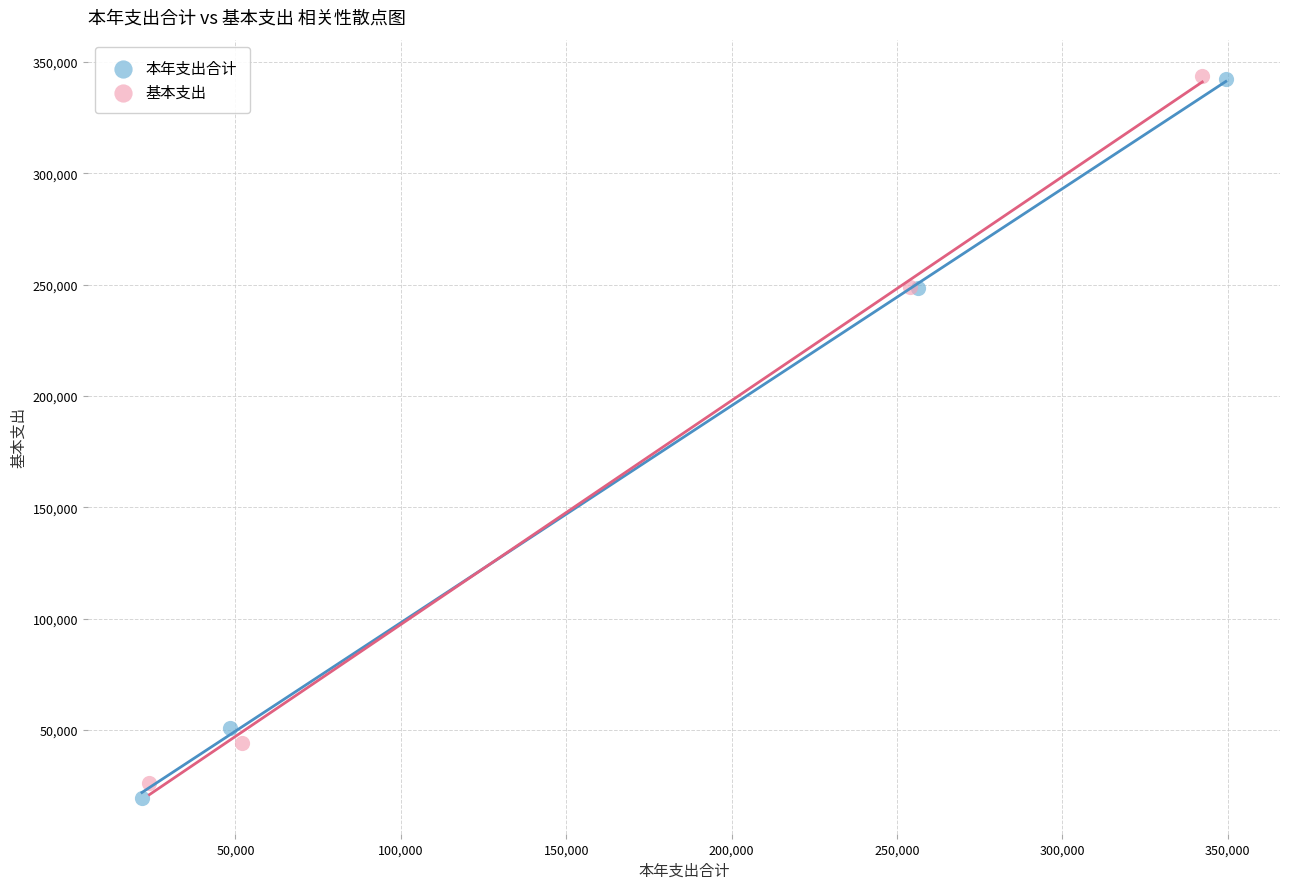

Which series has the widest spread of Y values?

本年支出合计